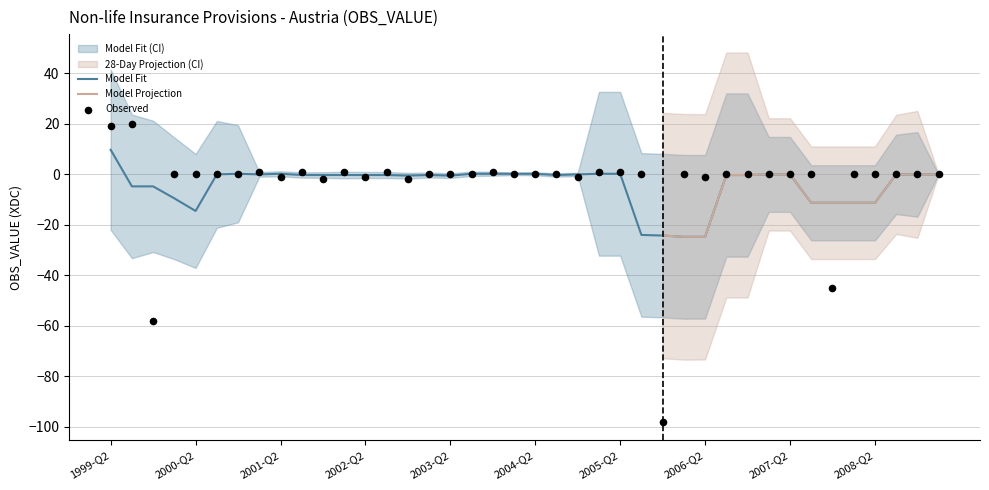

Between 2005-Q4 and 2003-Q1, which is larger?

2003-Q1